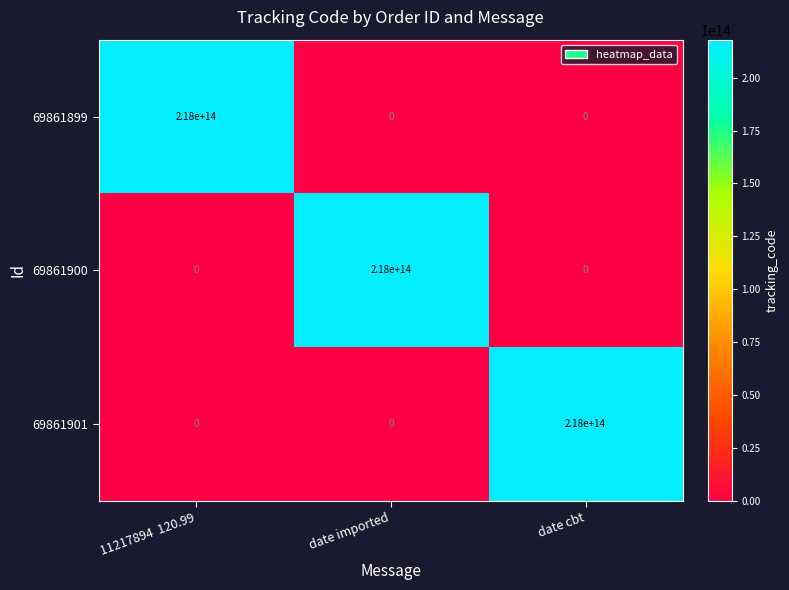

At which label does 69861901 reach its peak?

date cbt